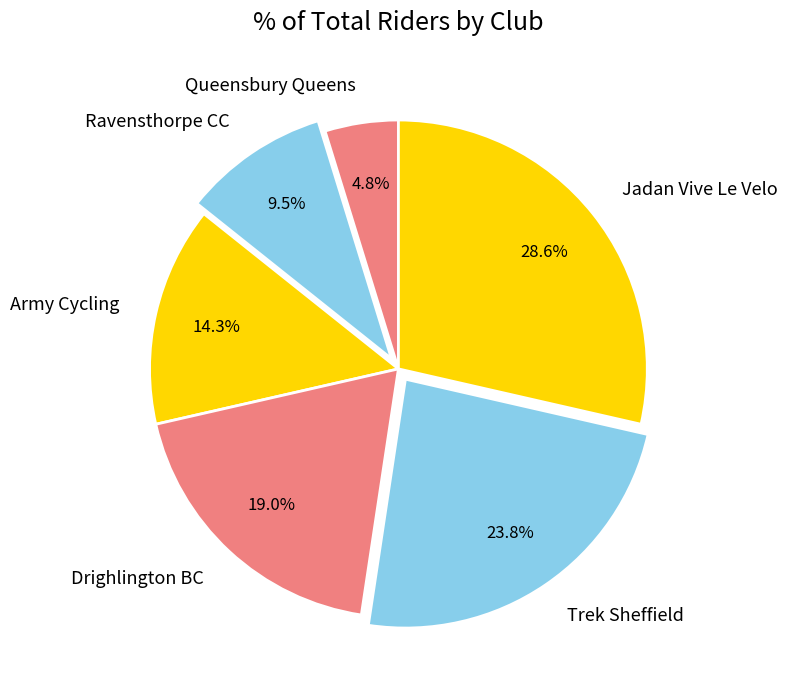

Which category has the smallest portion of the pie?

Queensbury Queens